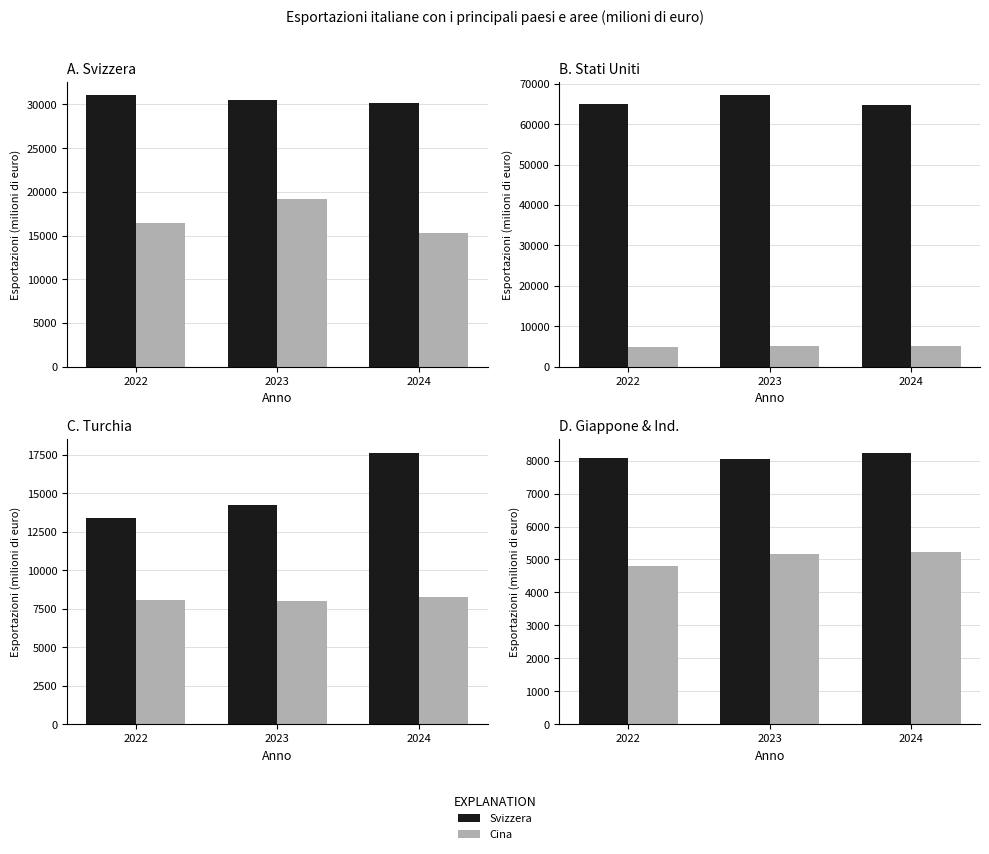

Where does the Stati Uniti series first go above 65081?

2022